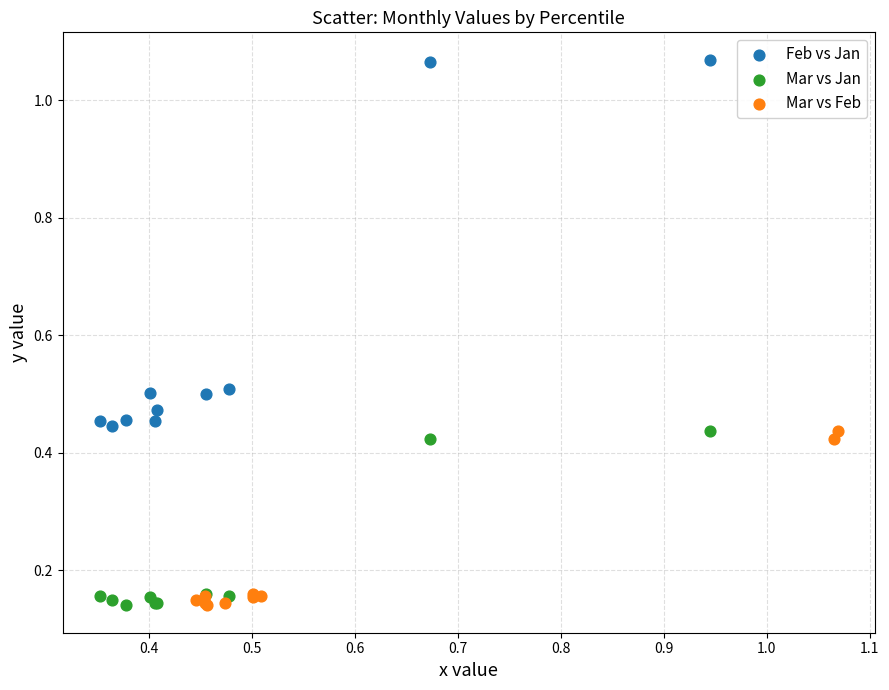

Which series has the largest Y range (max minus min)?

Feb vs Jan